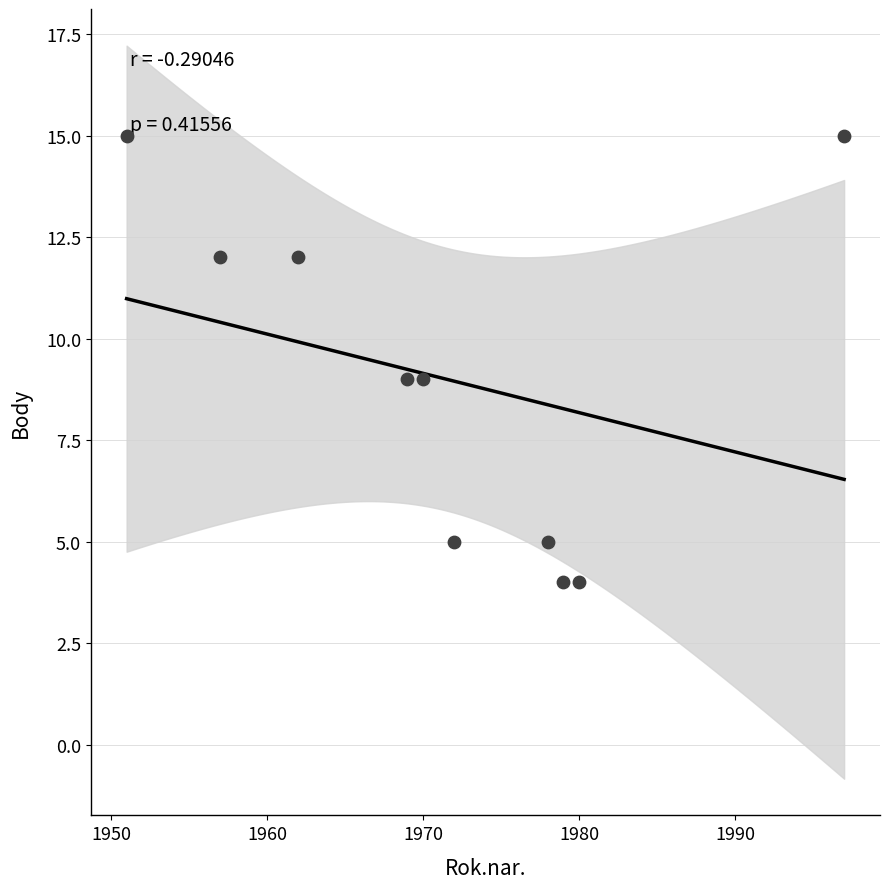

What is the range of Y values (max minus min)?

11